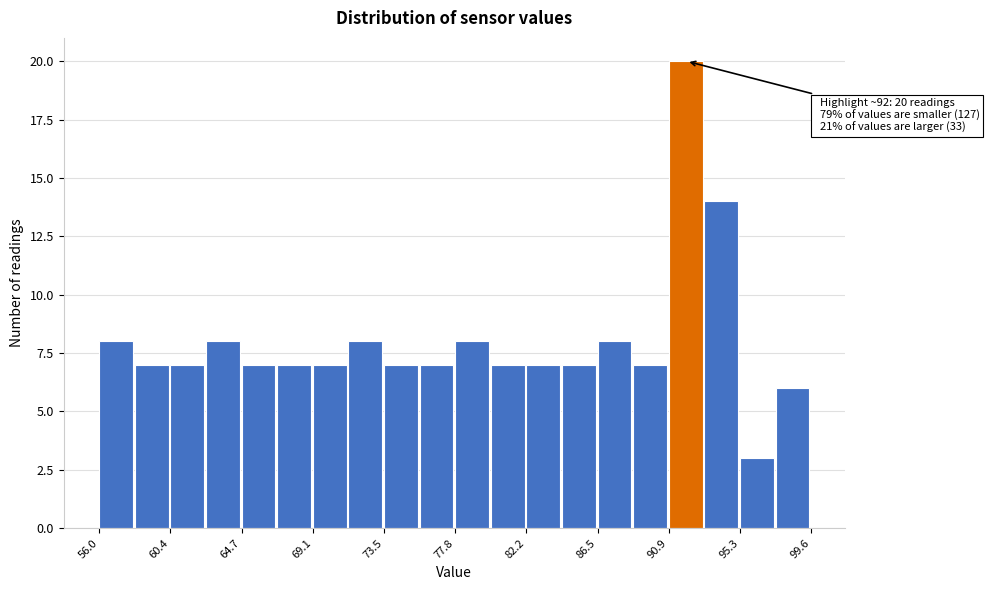

Over which range of the x-axis is the bar tallest?

91.0 to 93.0